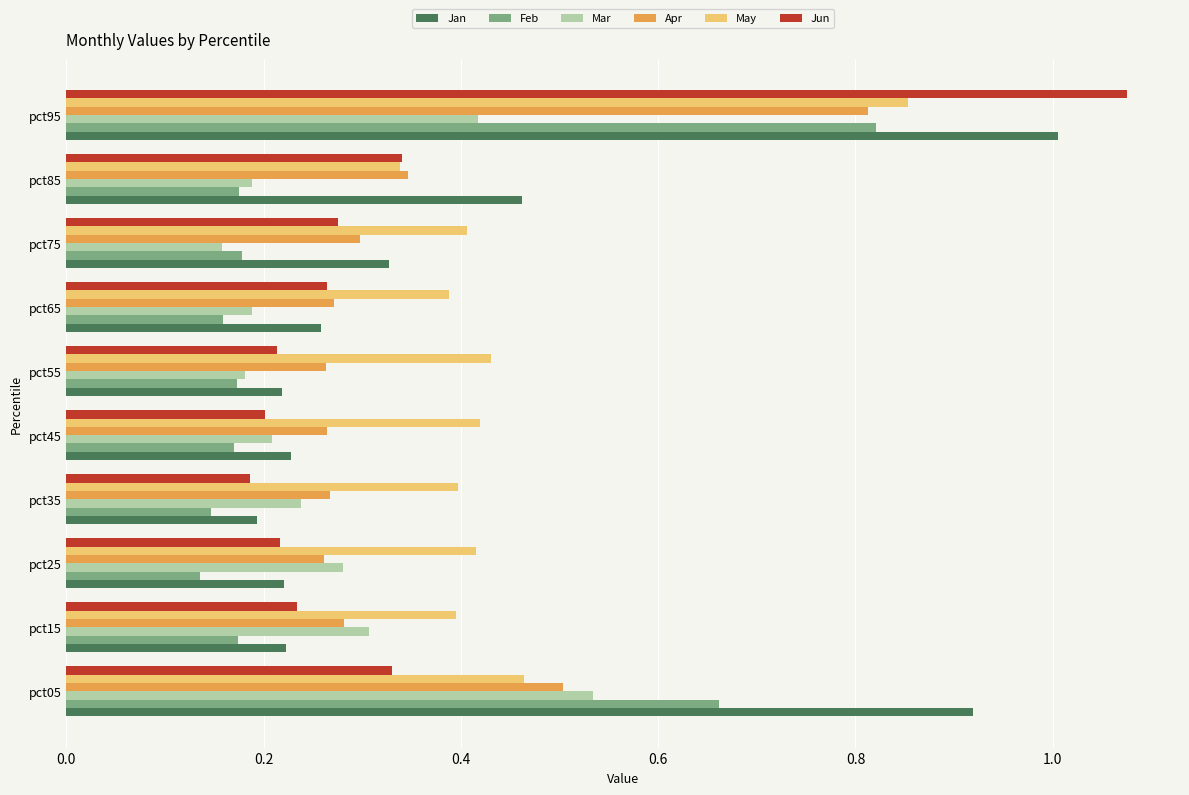

Which series has the largest total across all categories?

May